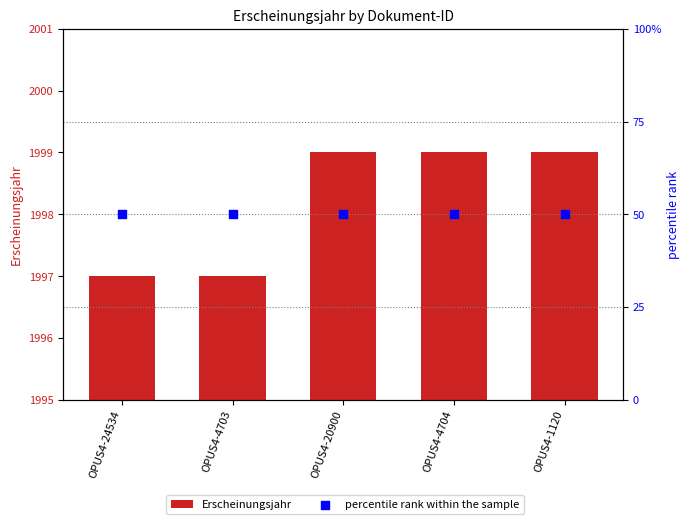

At which category is the sum across all series the highest?

OPUS4-20900